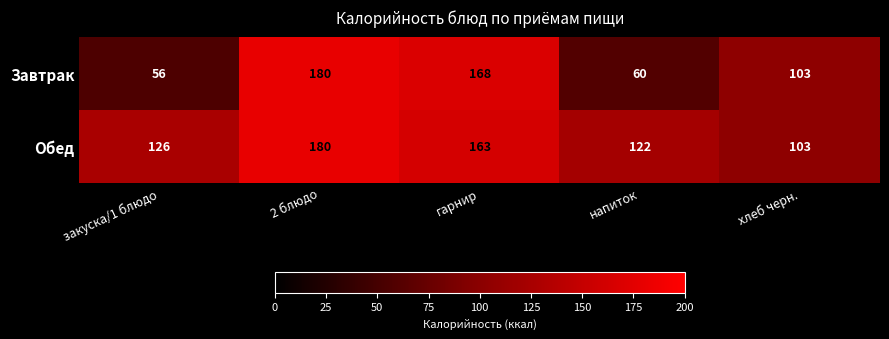

Which series has the largest total across all categories?

Обед